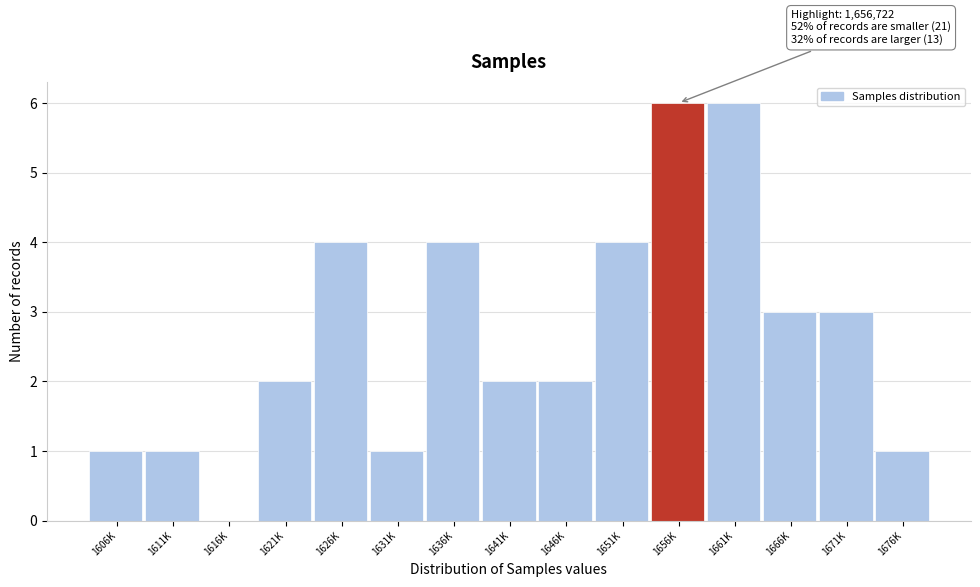

Reading left to right, list all the values displayed in this chart.

1606K=1	1611K=1	1616K=0	1621K=2	1626K=4	1631K=1	1636K=4	1641K=2	1646K=2	1651K=4	1656K=6	1661K=6	1666K=3	1671K=3	1676K=1